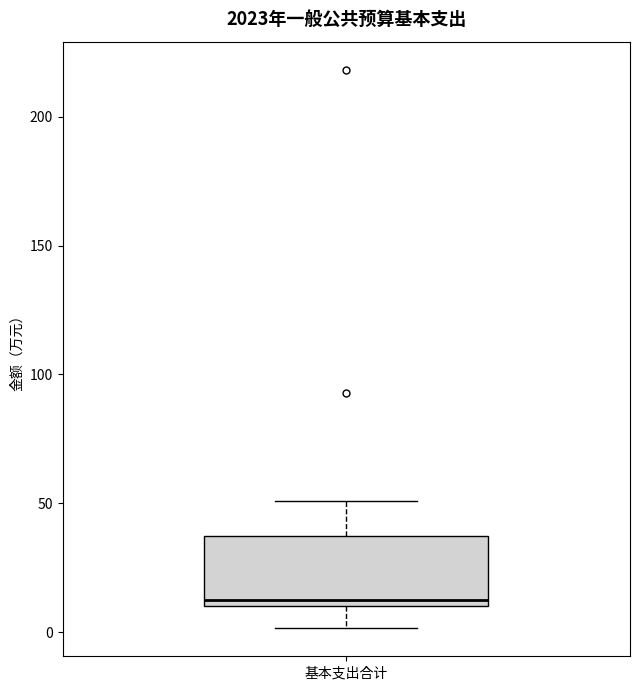

Read this box plot against the y-axis: the position of the median line, the range covered by the box, and the ends of both whiskers. The values are not printed on the chart, so give them approximately, as read against the axis.

median 10 (just above the box's lower edge), box 10 to 35, whiskers 0 to 50